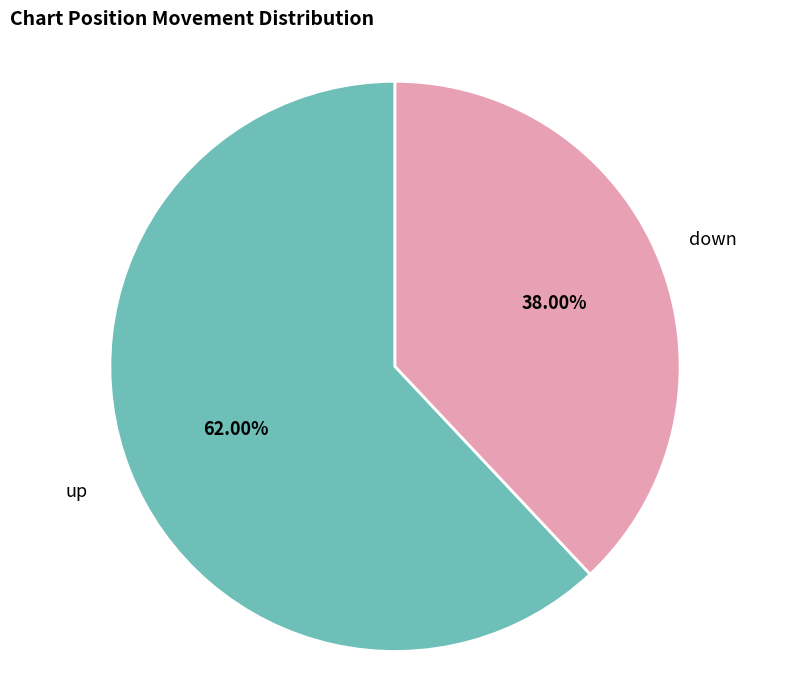

Does up represent more than half of the total?

Yes